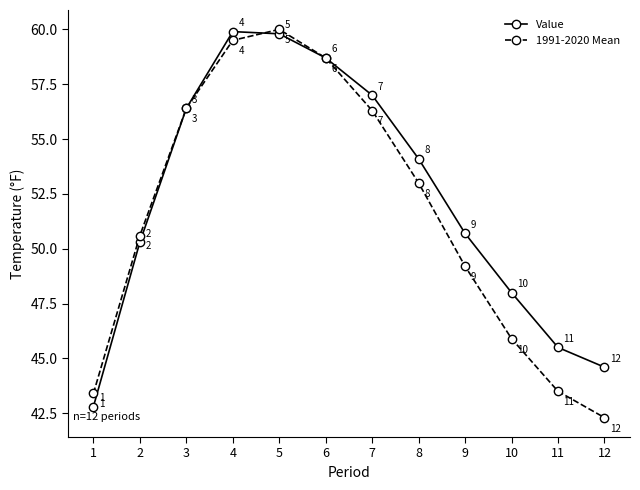

What is the maximum value for Value?

59.9